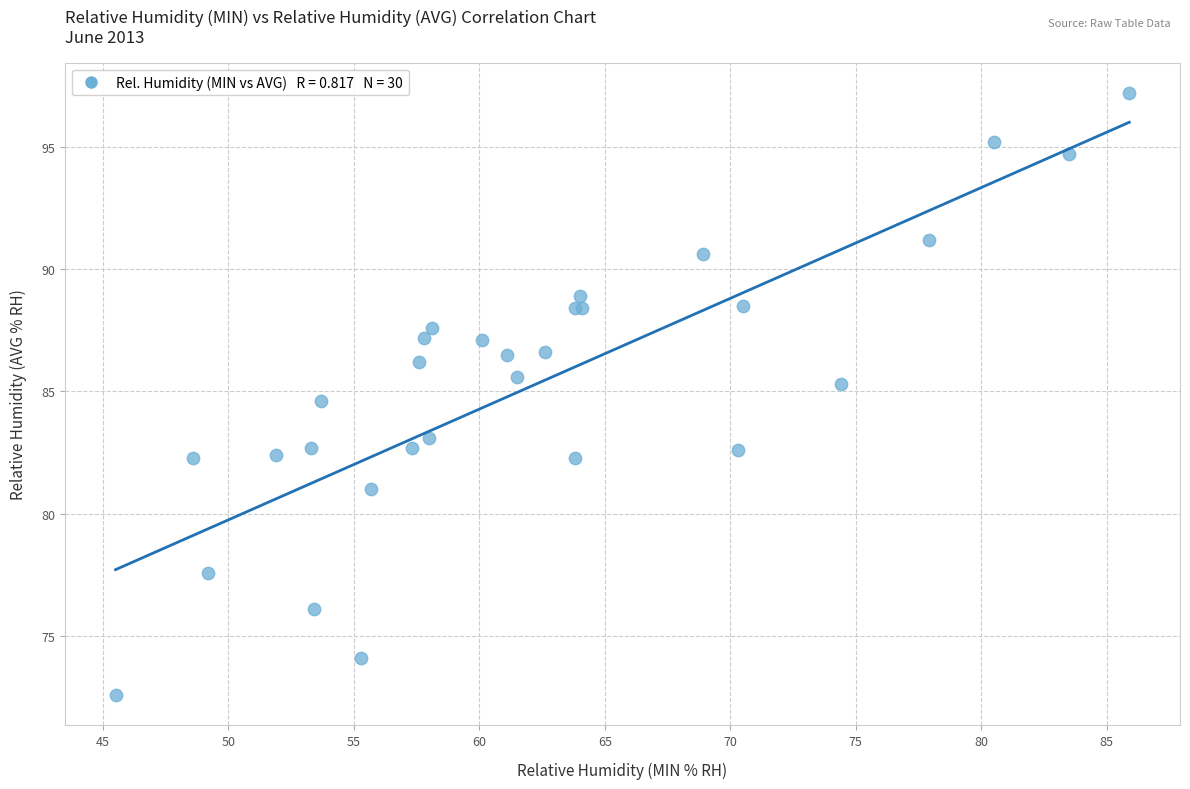

What Y value in the scatter plot is closest to 84?

84.6